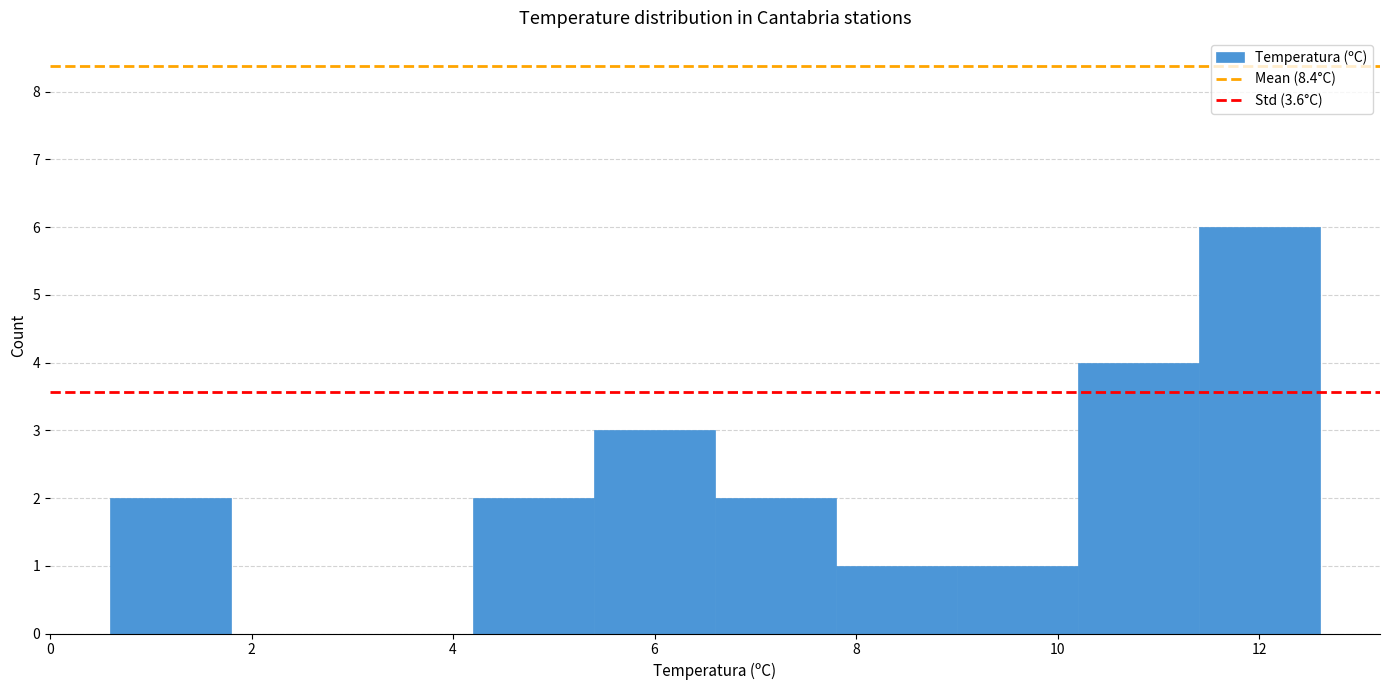

What is the height of the bar covering 4.2 to 5.4 on the x-axis? The values are not printed on the chart, so give them approximately, as read against the axis.

2